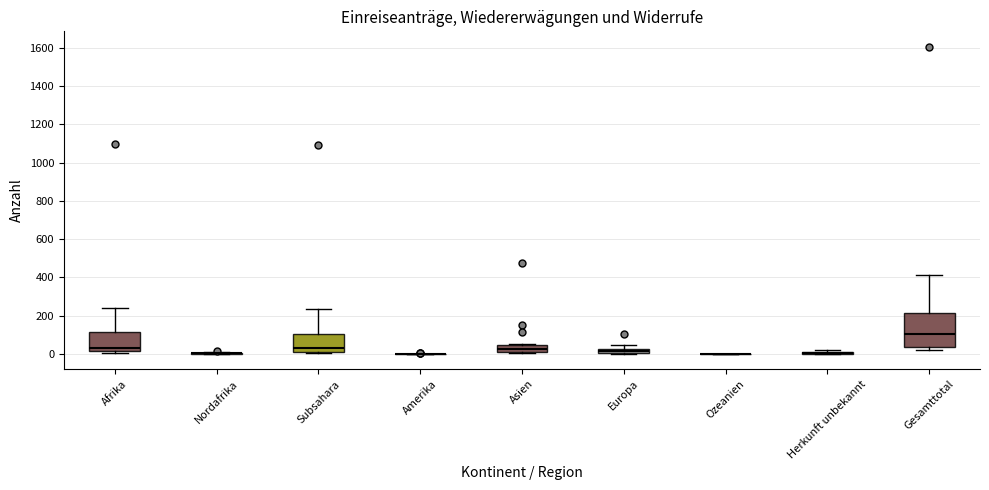

Which box is the tallest, from its lower edge to its upper edge?

Gesamttotal